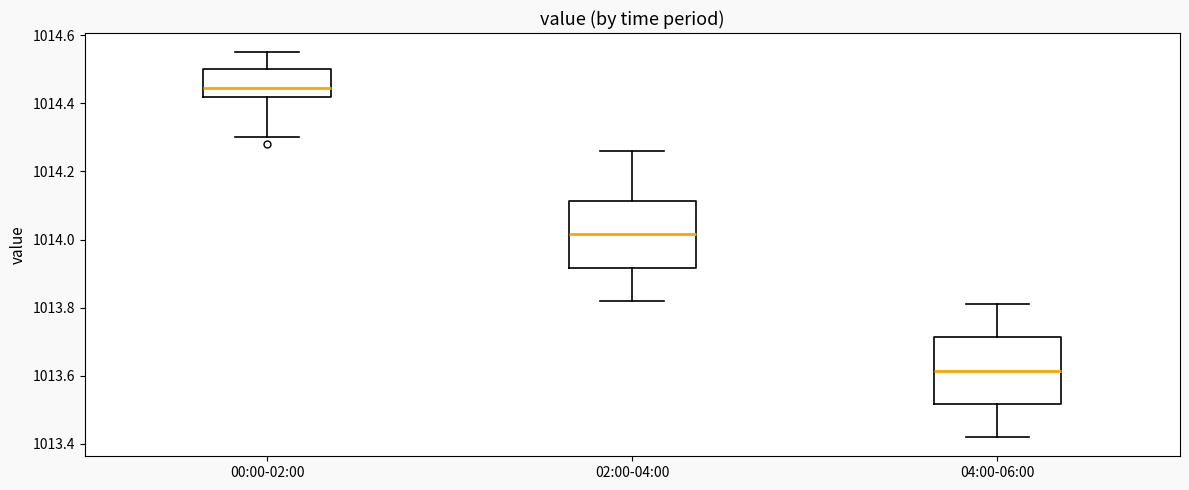

Reading left to right, transcribe this box plot: for each box, give where its median line is, the range the box spans, and where its two whiskers end, as read against the y-axis. The values are not printed on the chart, so give them approximately, as read against the axis.

00:00-02:00: median 1014.44, box 1014.42 to 1014.50, whiskers 1014.30 to 1014.56
02:00-04:00: median 1014.02, box 1013.92 to 1014.12, whiskers 1013.82 to 1014.26
04:00-06:00: median 1013.62, box 1013.52 to 1013.72, whiskers 1013.42 to 1013.82